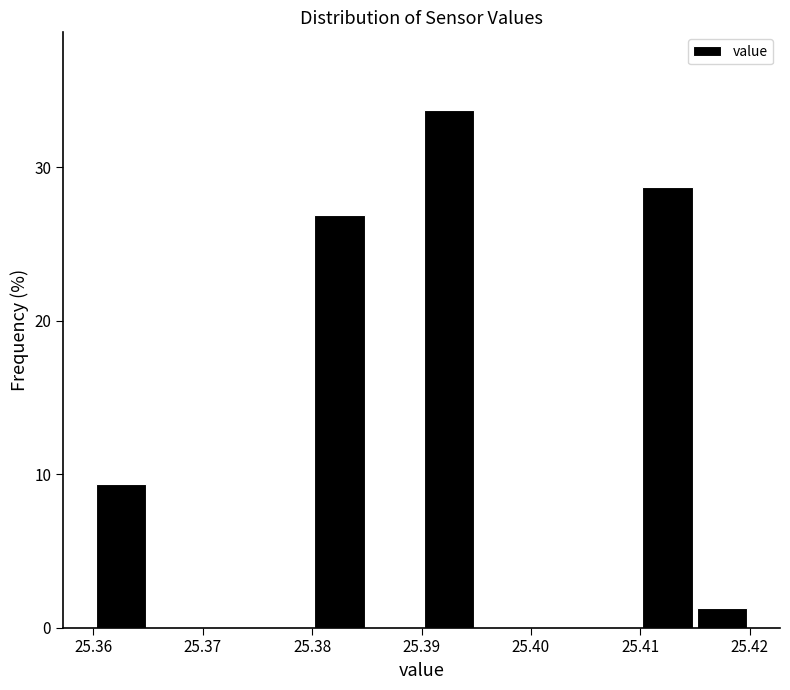

How tall is the bar that spans 25.410 to 25.415 on the x-axis? The values are not printed on the chart, so give them approximately, as read against the axis.

29